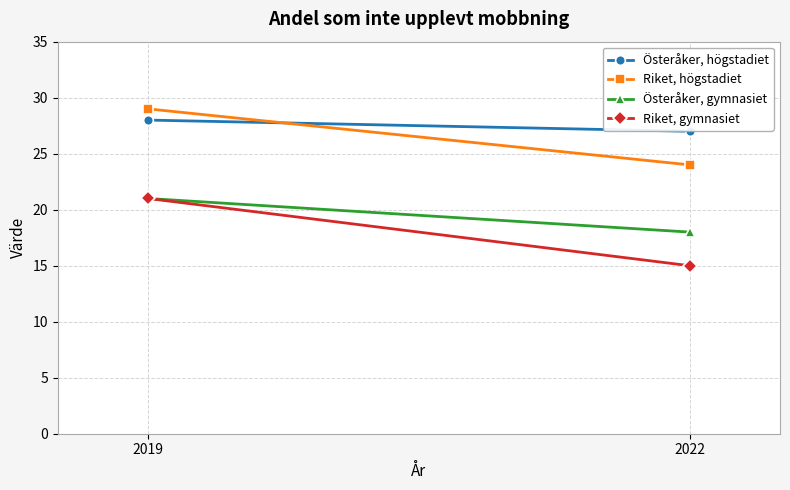

Reading left to right, extract all data points from this chart.

Österåker, högstadiet: 2019=28	2022=27
Riket, högstadiet: 2019=29	2022=24
Österåker, gymnasiet: 2019=21	2022=18
Riket, gymnasiet: 2019=21	2022=15